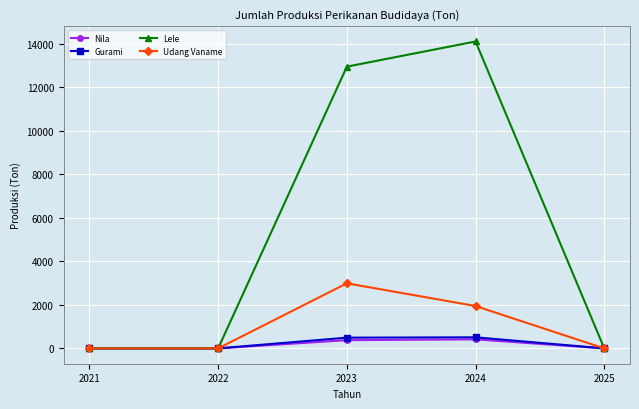

True or false: Gurami has more than 0 interior local peaks.

True